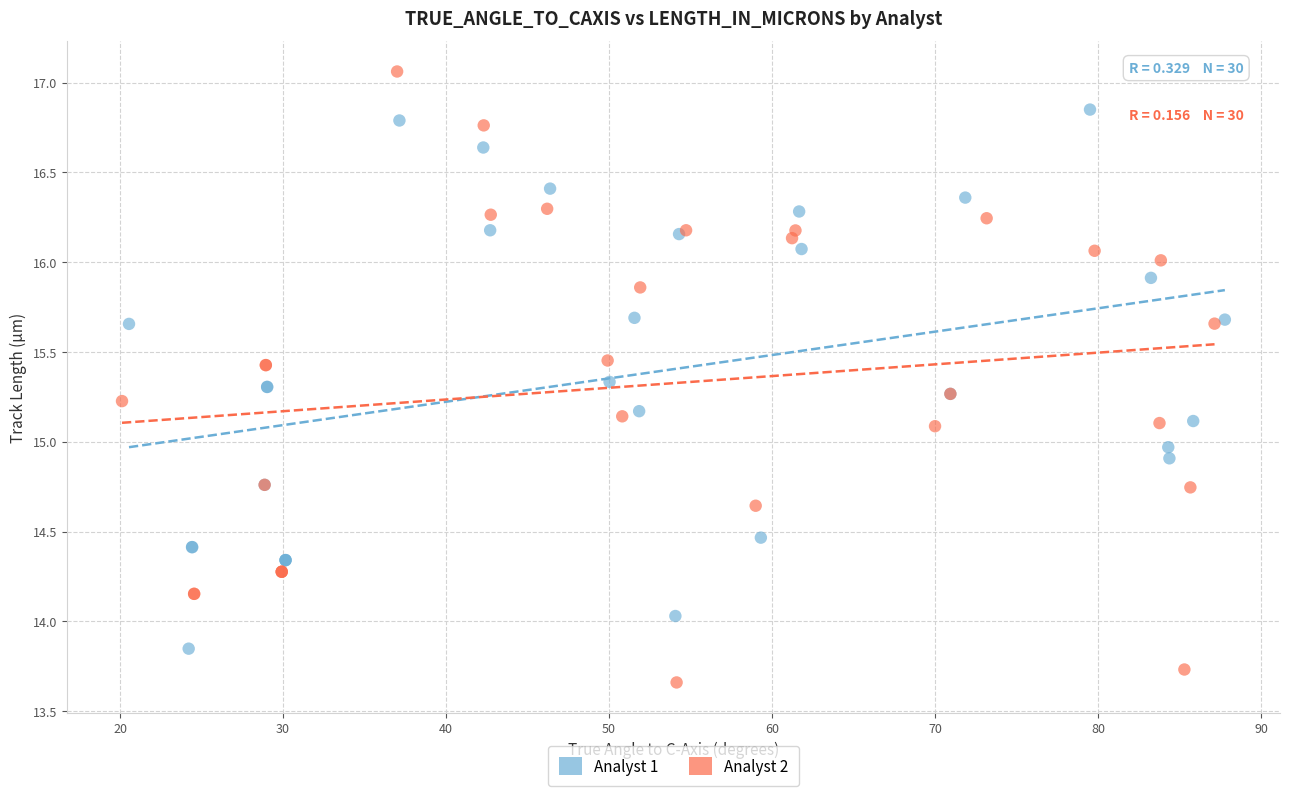

Which series has the widest spread of Y values?

Analyst 2